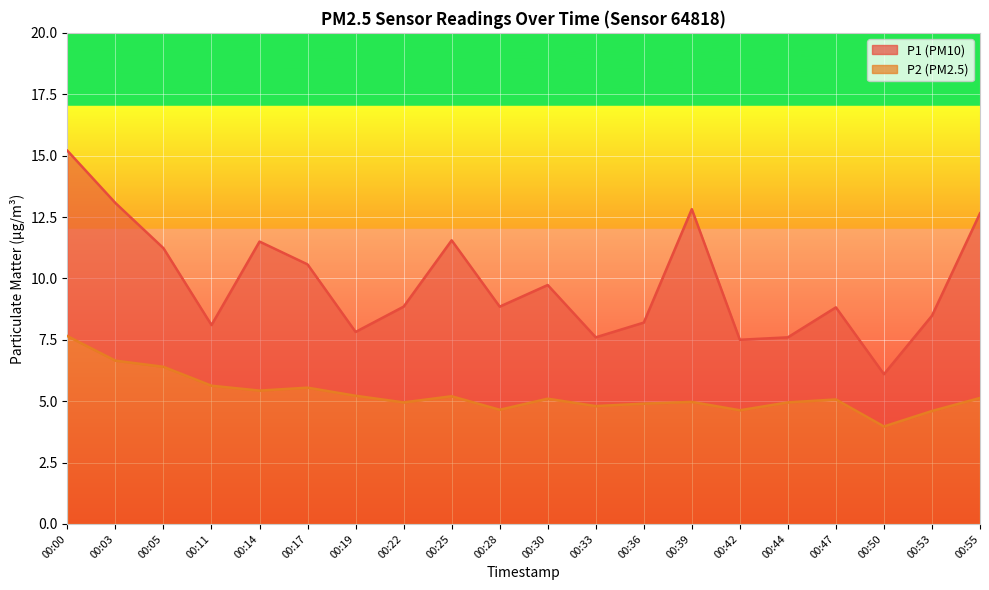

How many lines are shown in the chart?

2